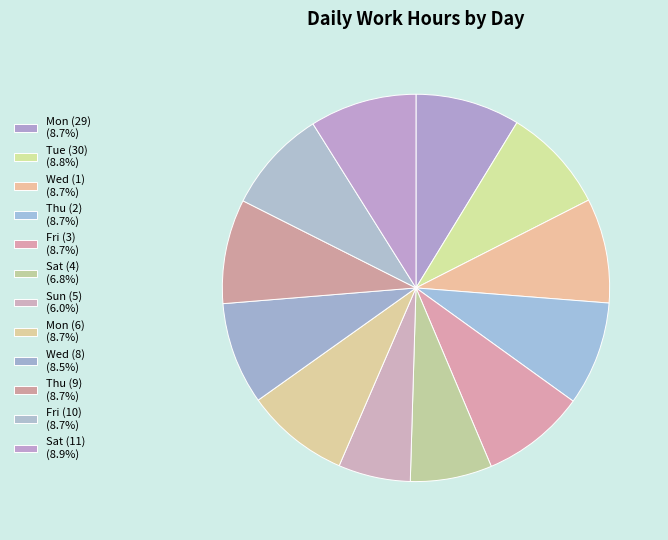

True or false: Wed (8) accounts for 9% of the total.

True